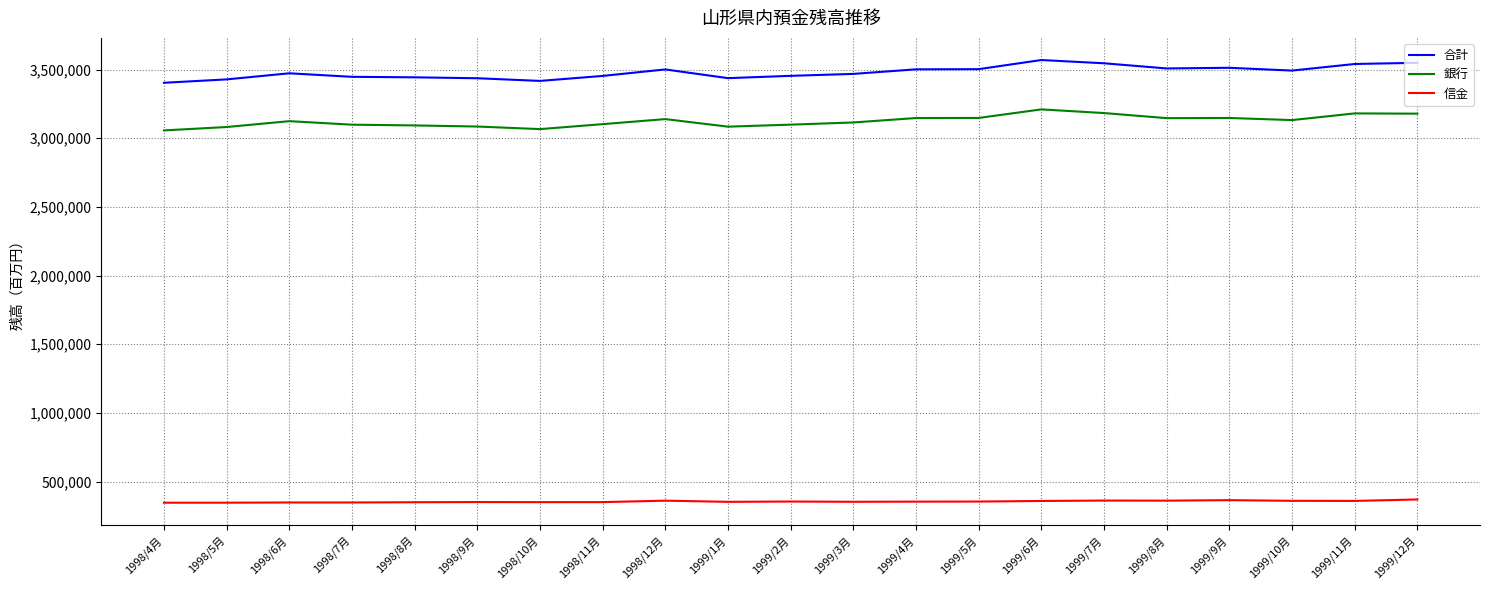

True or false: 信金 and 銀行 cross at least once.

False